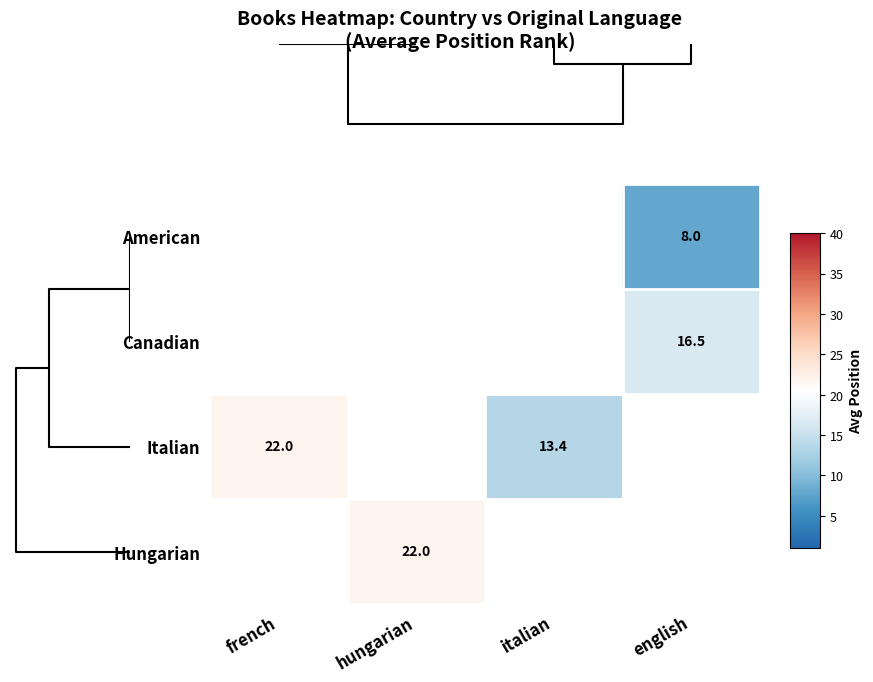

Is it true that American equals 8.0 at english?

True